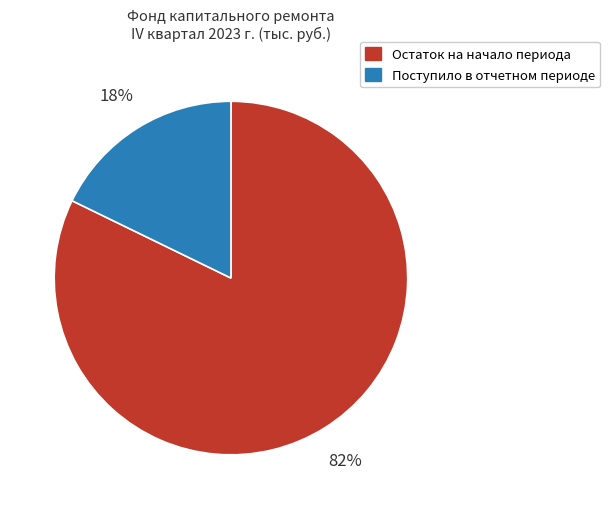

To the nearest percent, what is the difference between the largest and smallest slice percentages?

64%